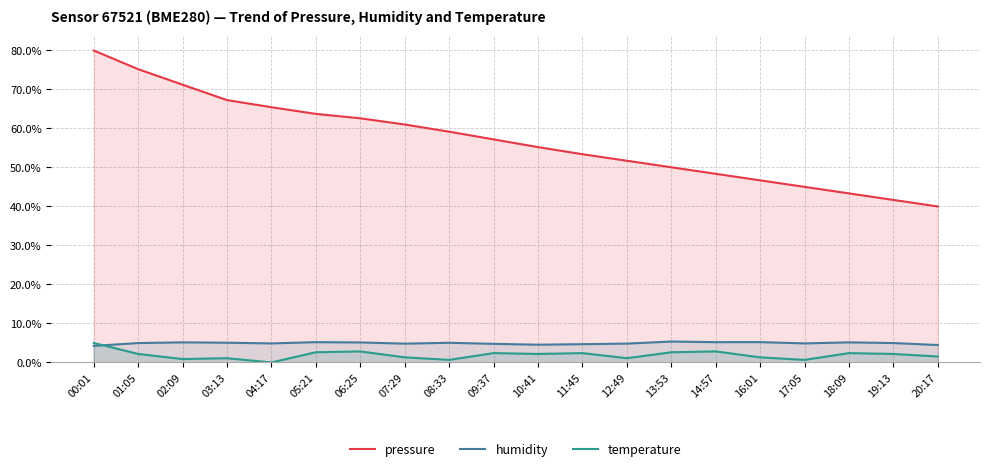

Reading right to left, what are all the values shown in this chart?

pressure: 20:17=40.0	19:13=41.7	18:09=43.3	17:05=45.0	16:01=46.7	14:57=48.4	13:53=50.0	12:49=51.7	11:45=53.4	10:41=55.2	09:37=57.2	08:33=59.2	07:29=61.0	06:25=62.6	05:21=63.7	04:17=65.5	03:13=67.3	02:09=71.2	01:05=75.2	00:01=80.0
humidity: 20:17=4.5	19:13=5.0	18:09=5.2	17:05=4.9	16:01=5.2	14:57=5.2	13:53=5.4	12:49=4.8	11:45=4.7	10:41=4.5	09:37=4.8	08:33=5.0	07:29=4.8	06:25=5.1	05:21=5.2	04:17=4.9	03:13=5.1	02:09=5.2	01:05=5.0	00:01=4.2
temperature: 20:17=1.5	19:13=2.2	18:09=2.4	17:05=0.7	16:01=1.3	14:57=2.8	13:53=2.6	12:49=1.1	11:45=2.4	10:41=2.2	09:37=2.4	08:33=0.7	07:29=1.3	06:25=2.8	05:21=2.6	04:17=0.0	03:13=1.1	02:09=0.9	01:05=2.2	00:01=5.0